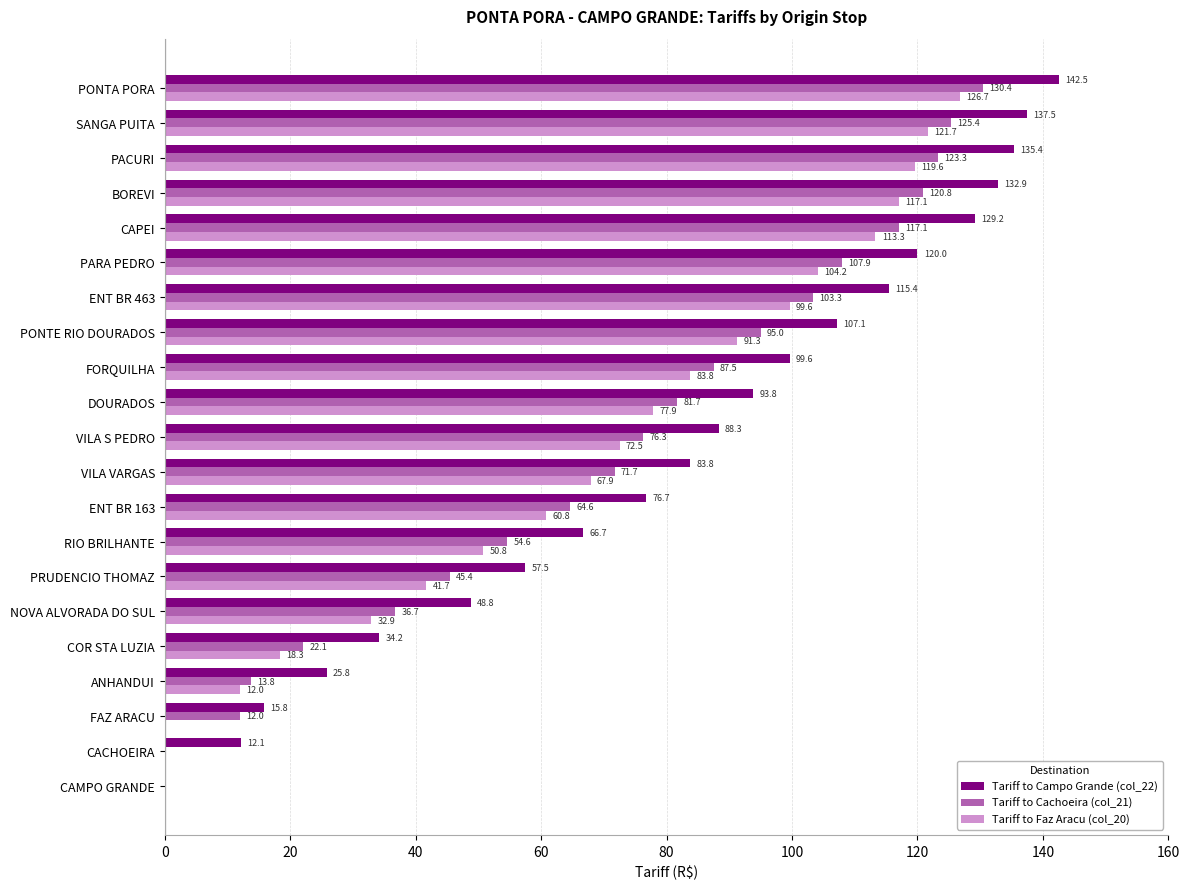

Count the number of data series in this chart.

3